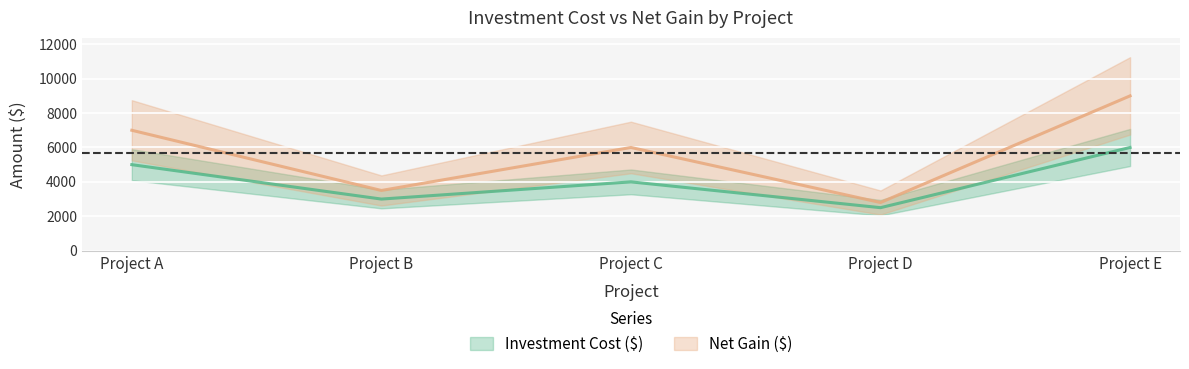

Where is the first local minimum for Net Gain ($)?

Project B